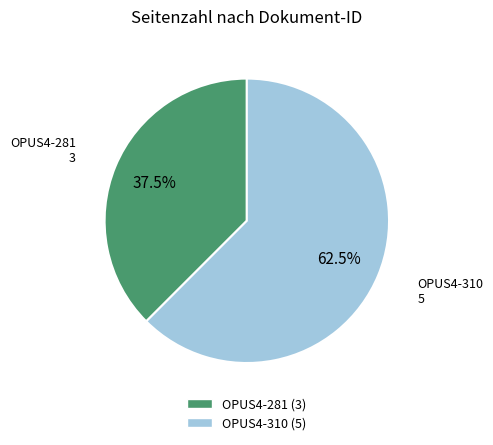

What is the largest slice in the pie chart?

OPUS4-310